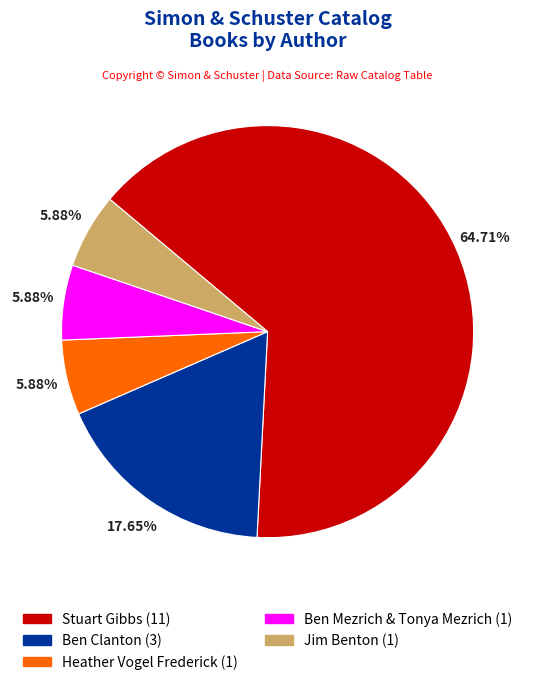

Is there any slice that represents more than half of the pie?

Yes